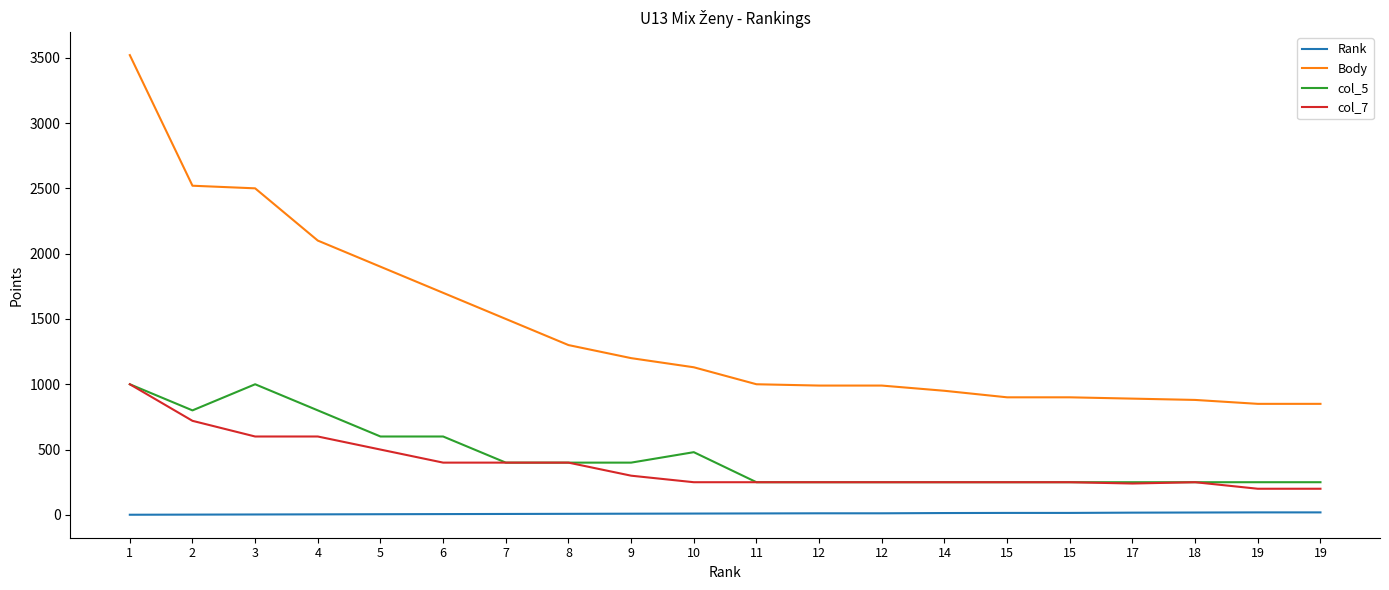

How many lines are shown in the chart?

4